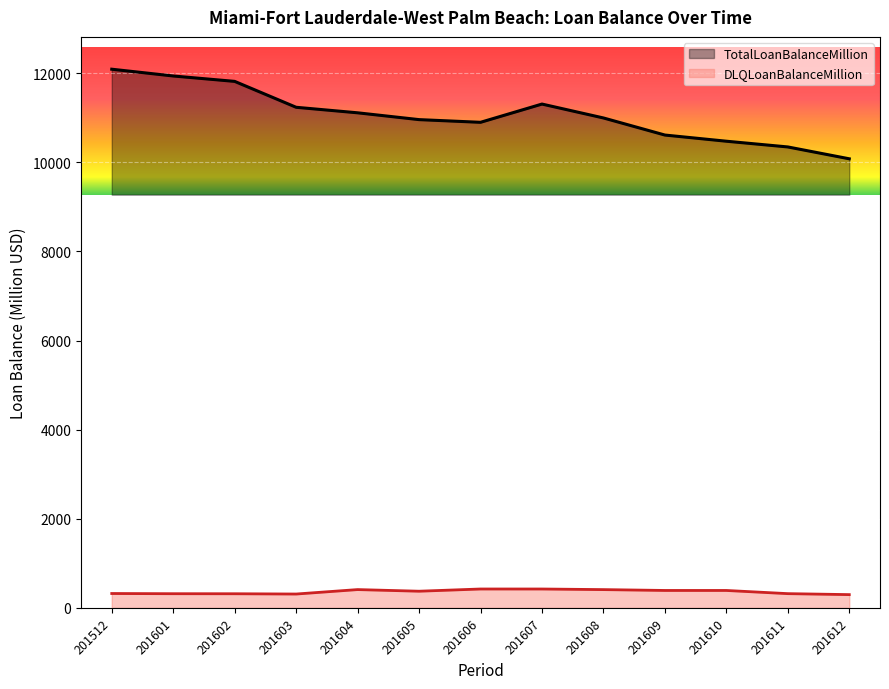

What are all the series names shown in the legend?

TotalLoanBalanceMillion, DLQLoanBalanceMillion